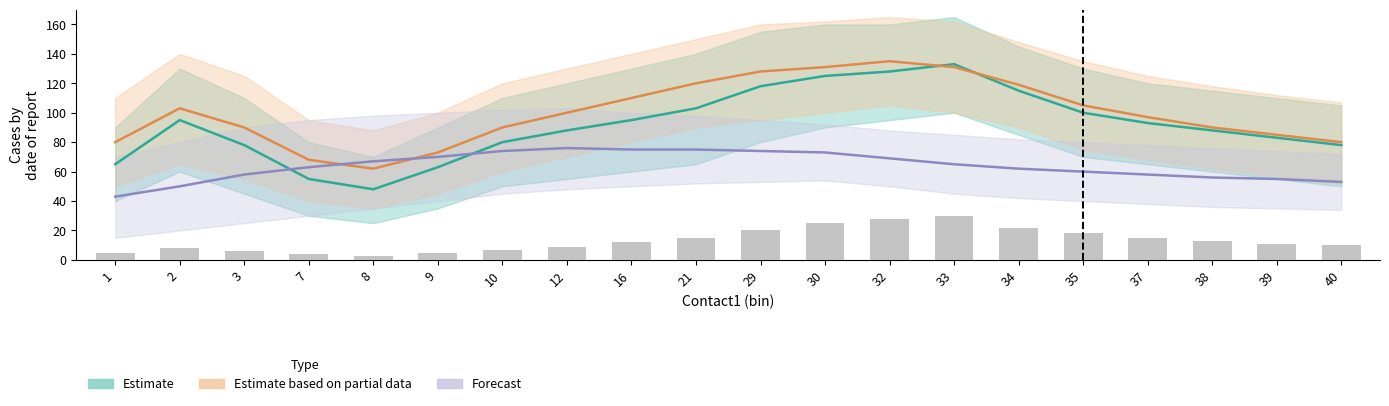

At which category does the chart reach its minimum across all series?

1